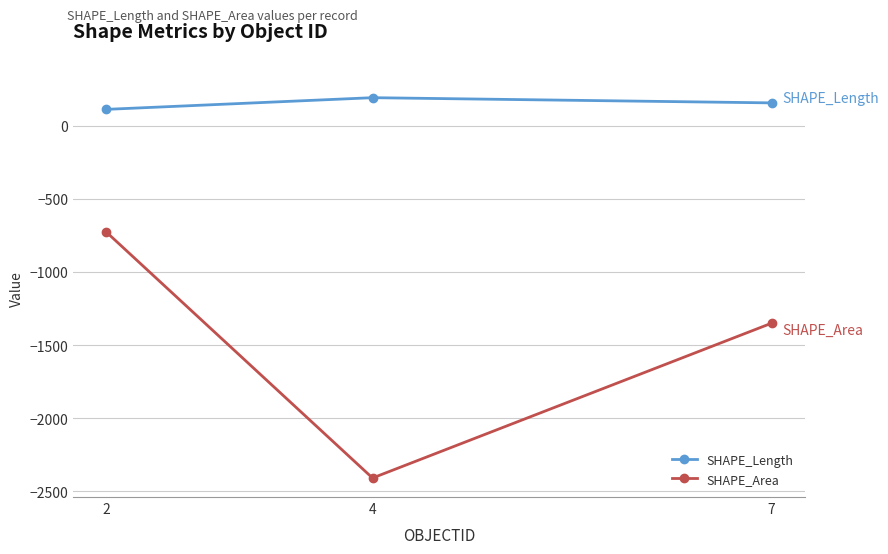

True or false: SHAPE_Length has a value of 157.1 at 7.

True